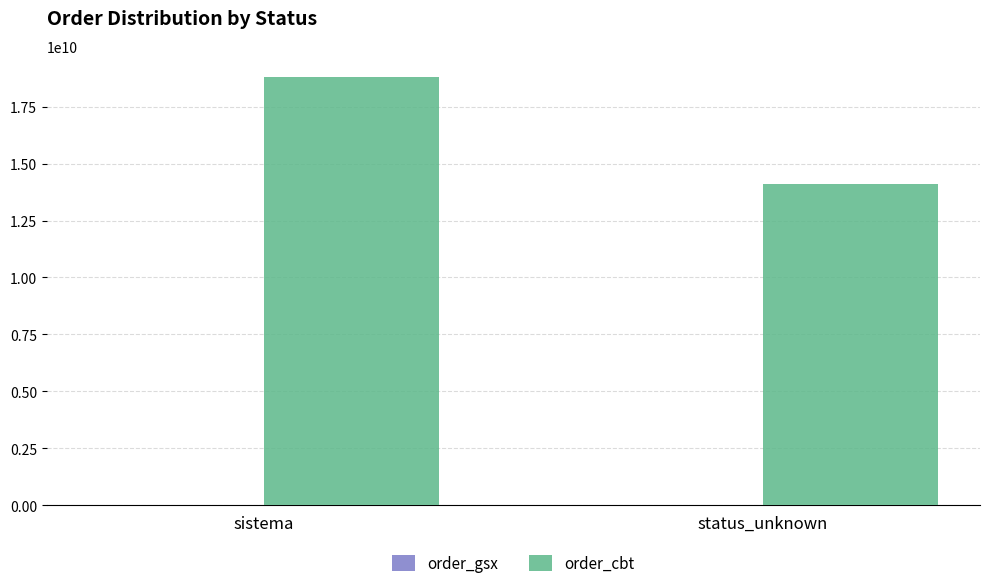

Between sistema and status_unknown, which series saw the biggest shift?

order_cbt